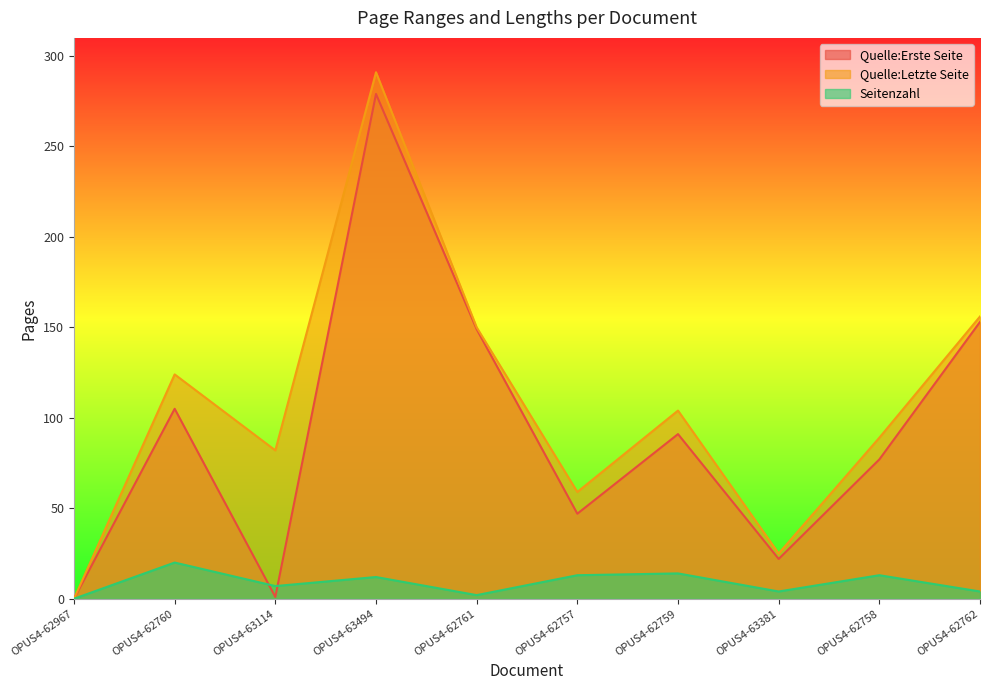

What position from the left is OPUS4-63114?

3